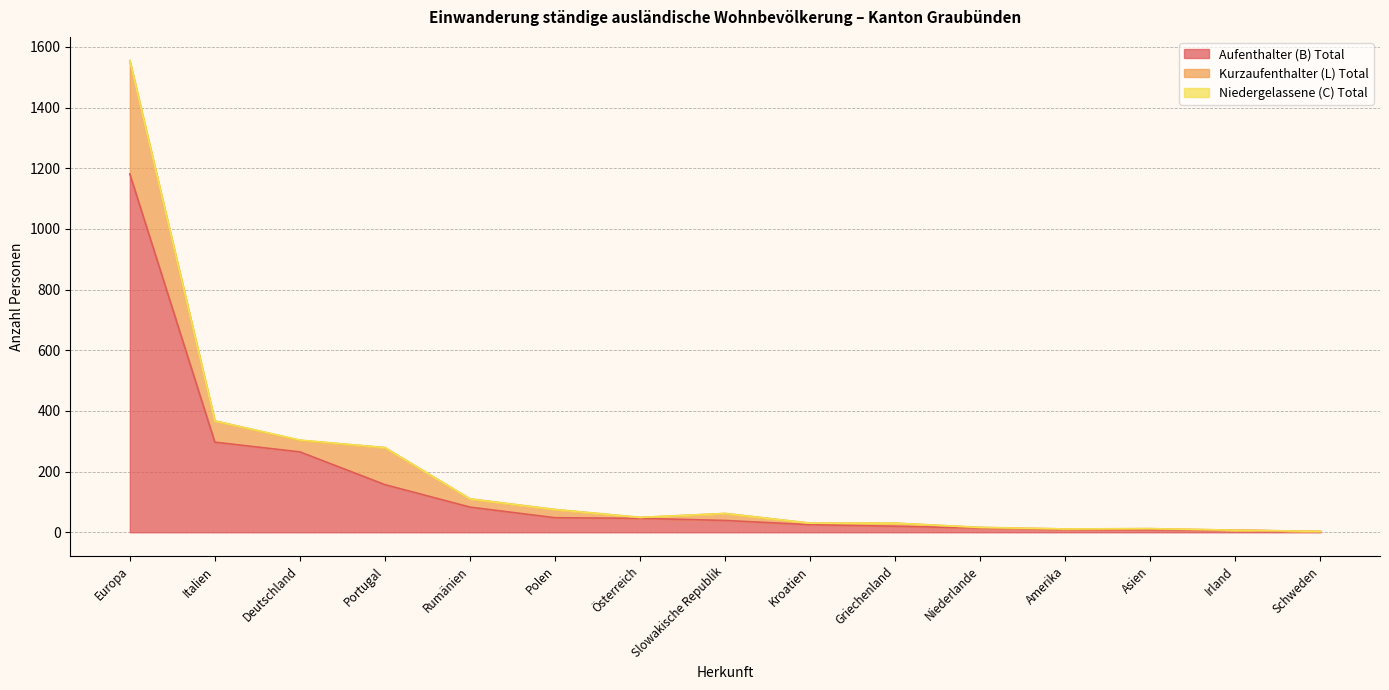

What position from the left is Kroatien?

9